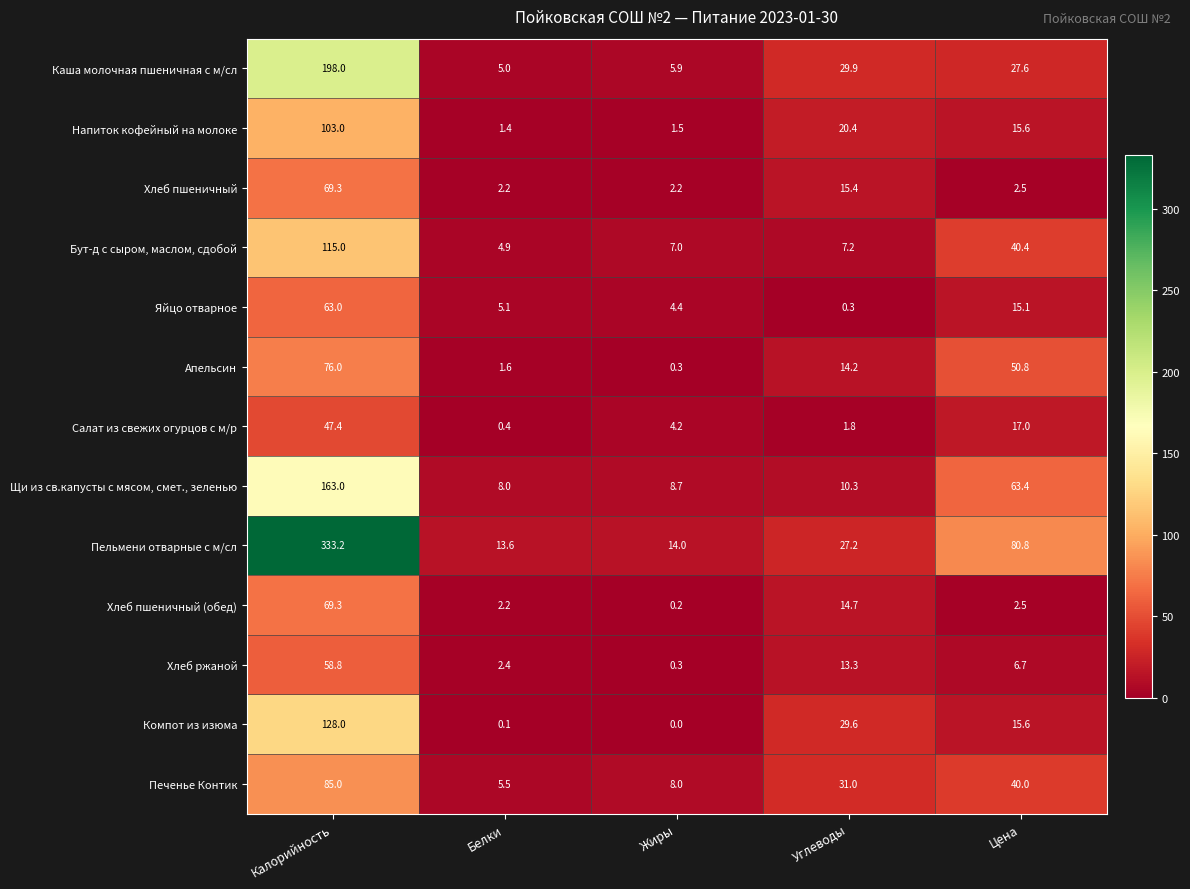

What is the maximum value shown in the chart?

333.2